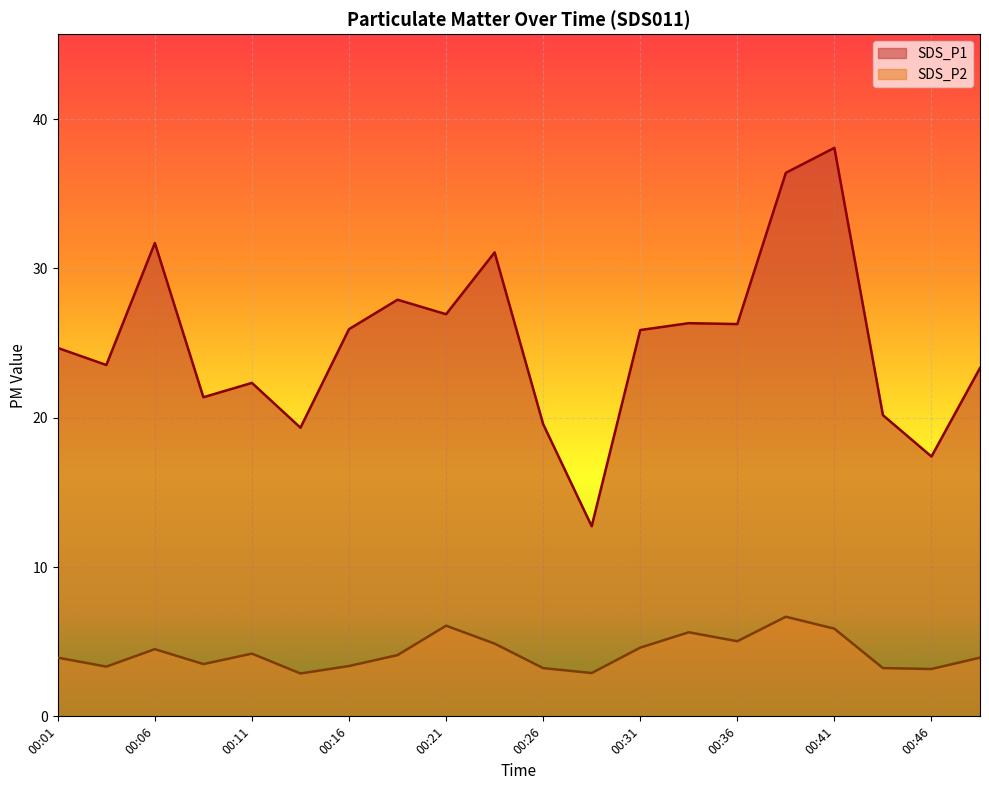

What is the sum of all SDS_P1 values?

500.9